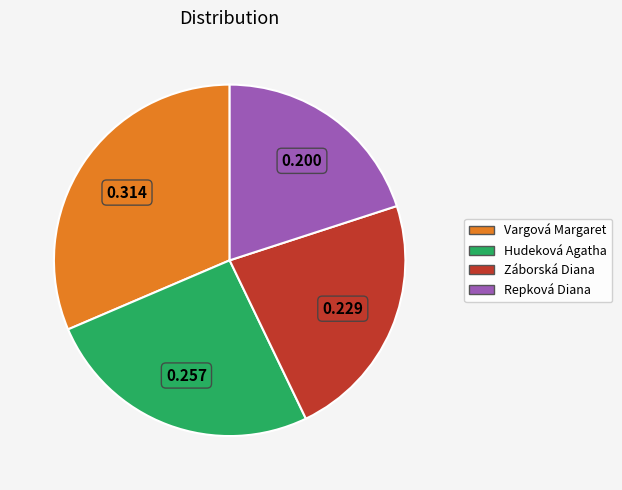

Do Hudeková Agatha and Repková Diana together represent more than half of the pie?

No